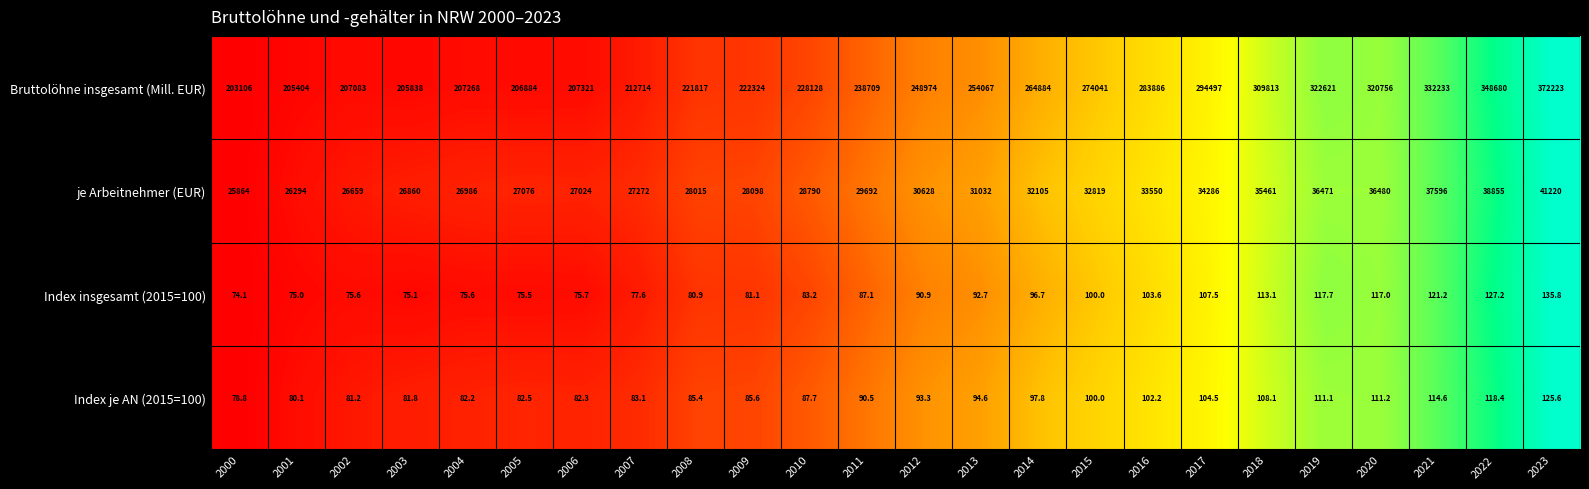

At which category is the sum across all series the highest?

2023